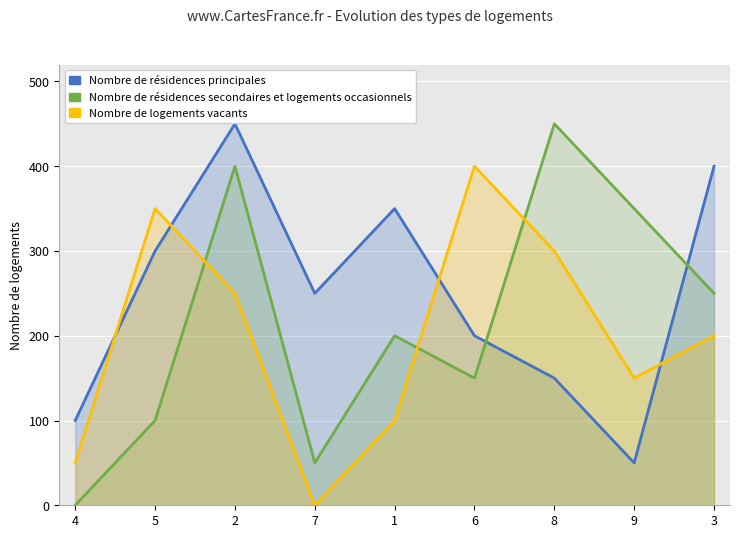

Where does the Nombre de résidences principales series first go above 250?

5